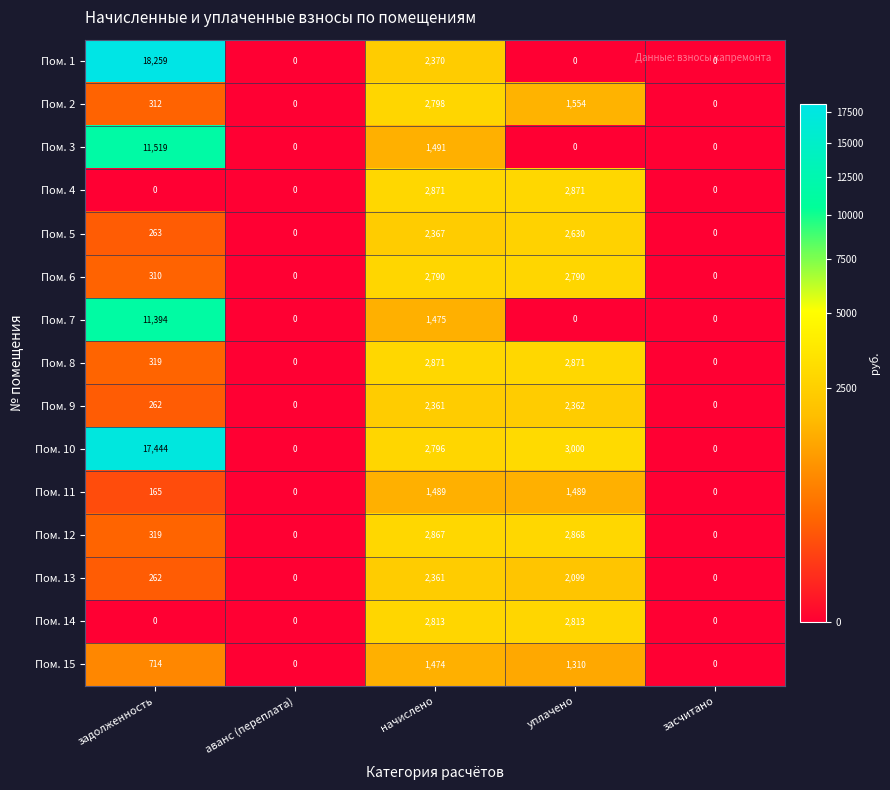

What is the spread (max minus min) of values at уплачено?

3000